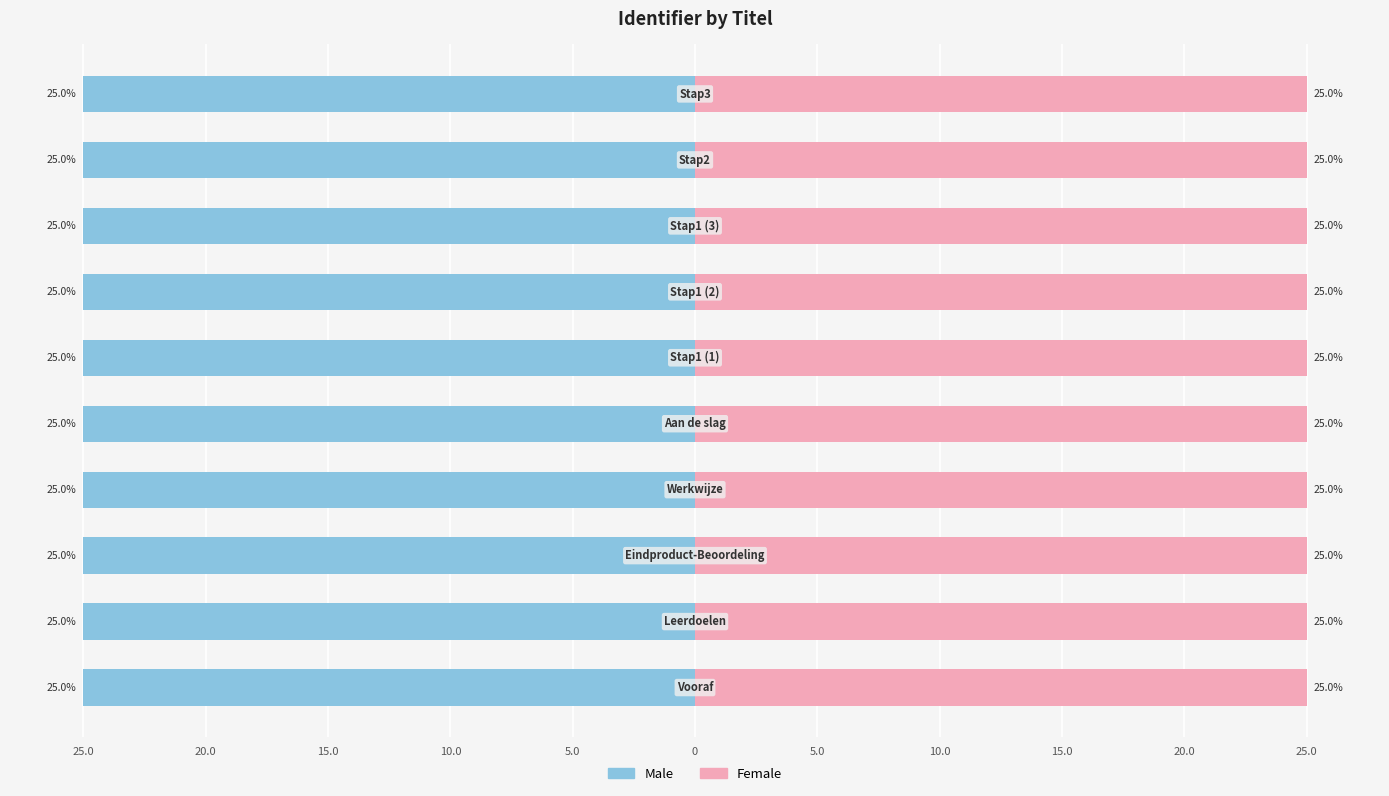

Which series has the largest total across all categories?

Female